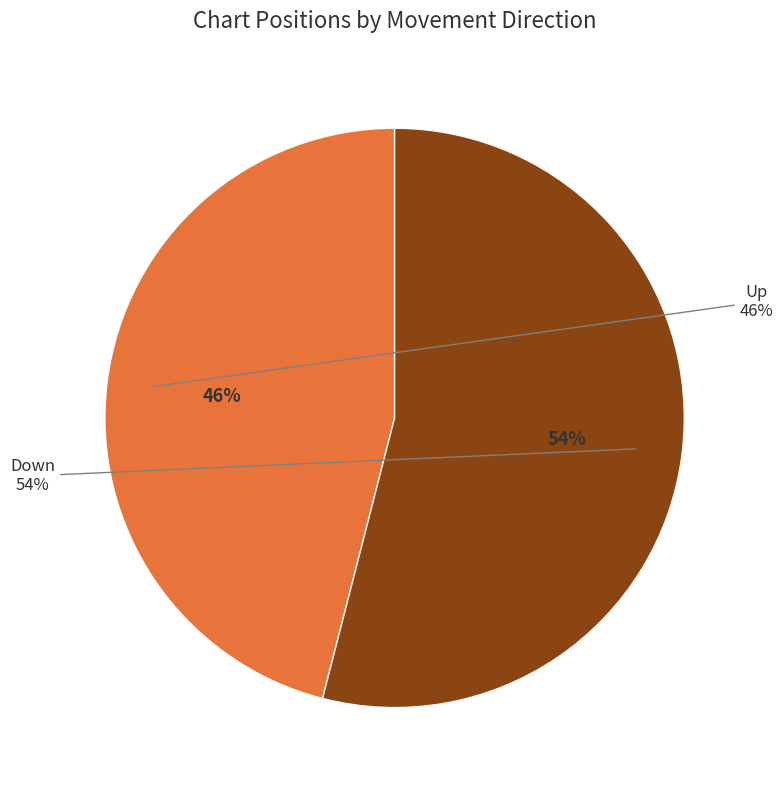

Does down account for over 50% of the chart?

Yes